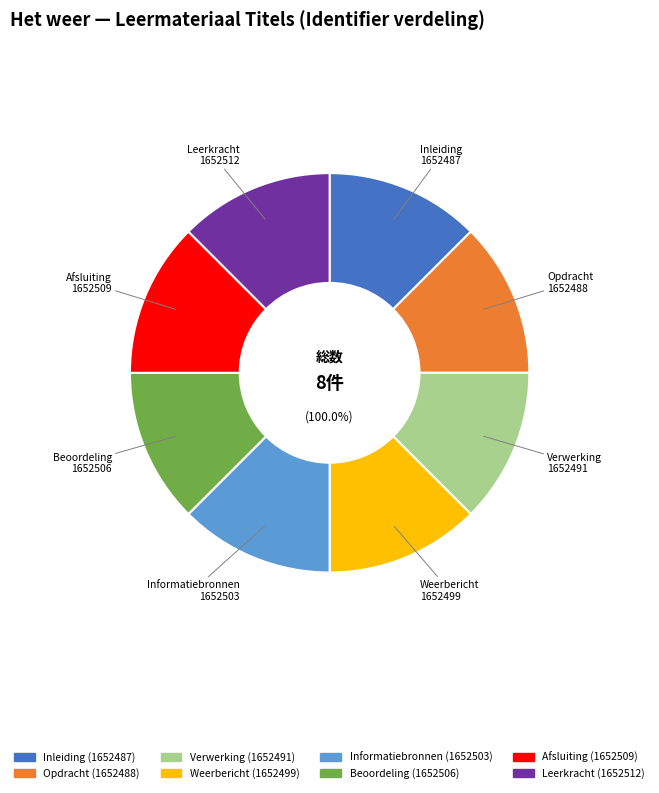

Count the number of slices in the pie.

8